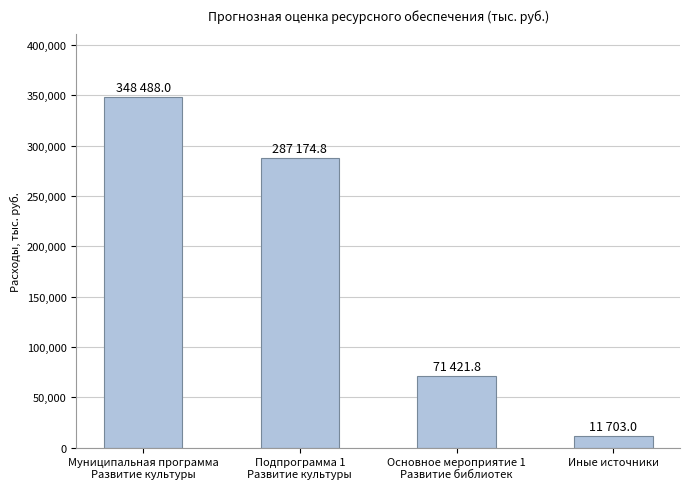

The chart shows a value of 560495.1 at Муниципальная программа
Развитие культуры. True or false?

False